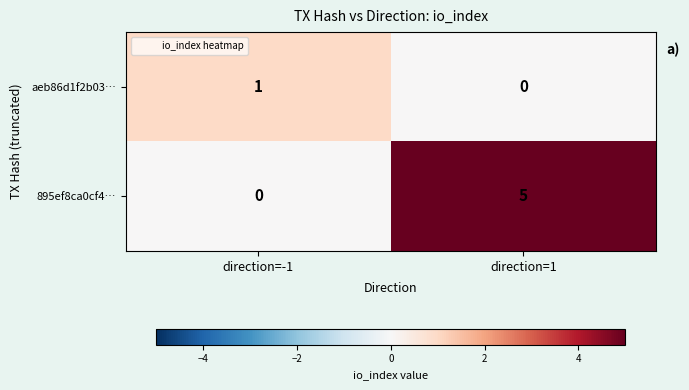

Reading right to left, extract all data points from this chart.

aeb86d1f2b03…: 0	1
895ef8ca0cf4…: 5	0